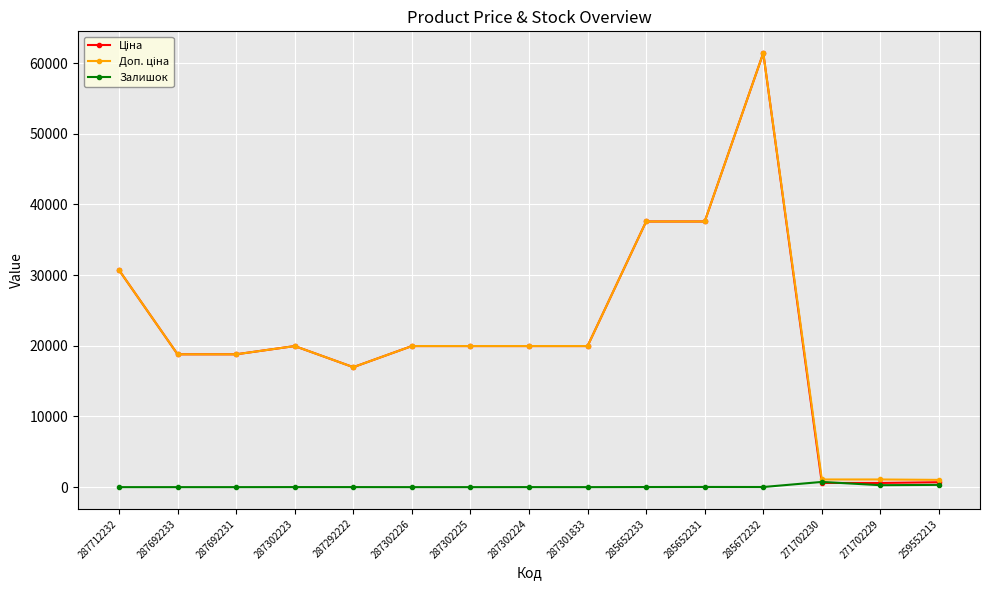

What is the sum of all Залишок values?

1394.0